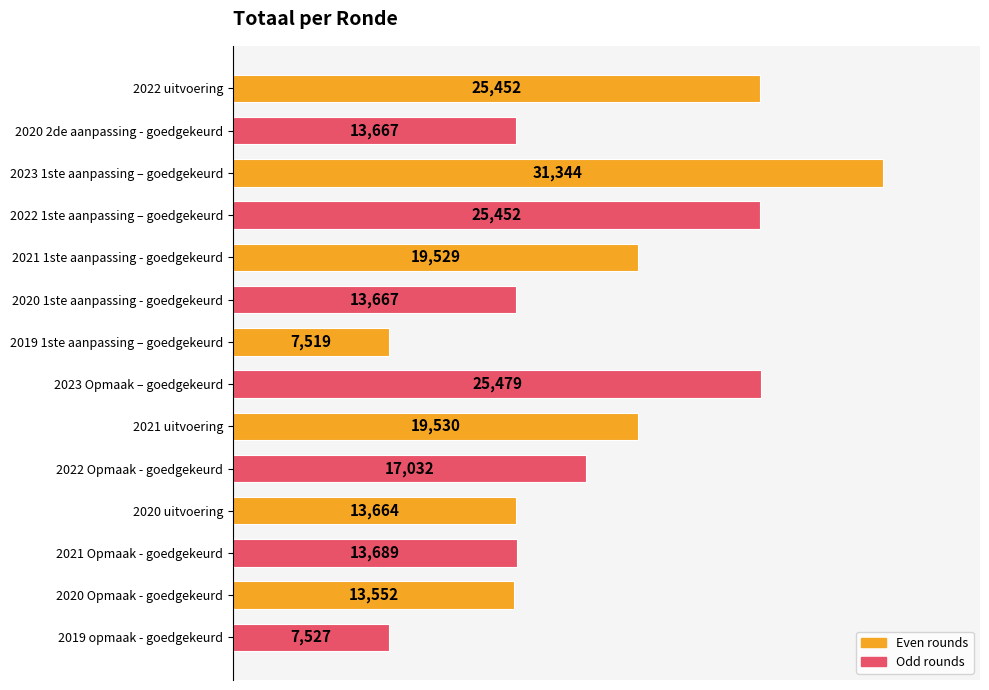

What is the greatest value displayed?

31344